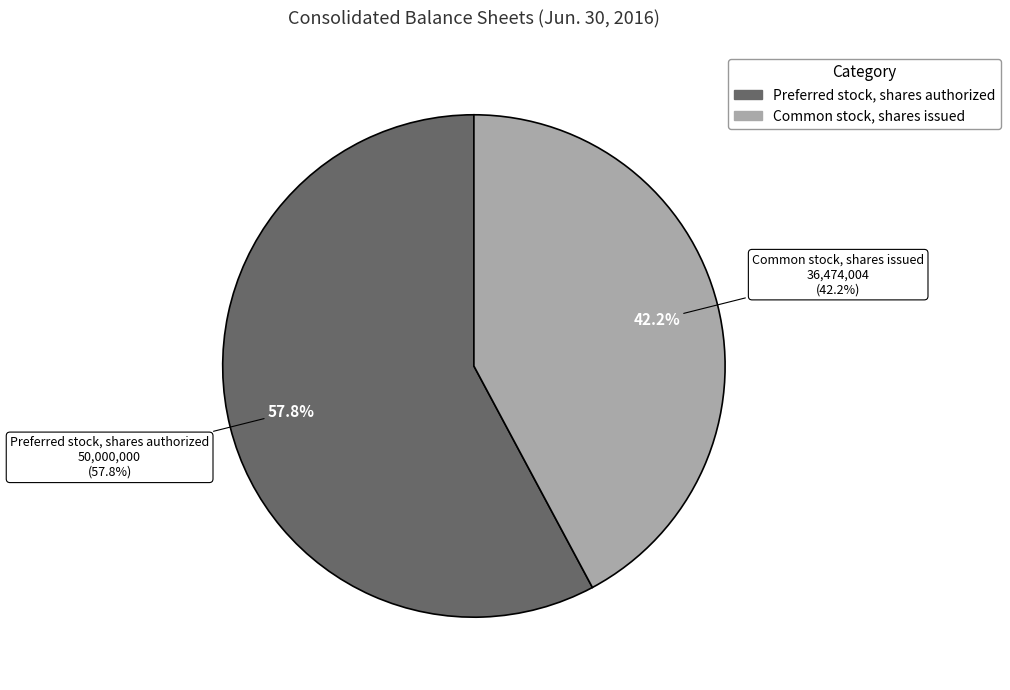

To the nearest percent, what is the combined percentage of Common stock, shares issued and Preferred stock, shares authorized?

100%